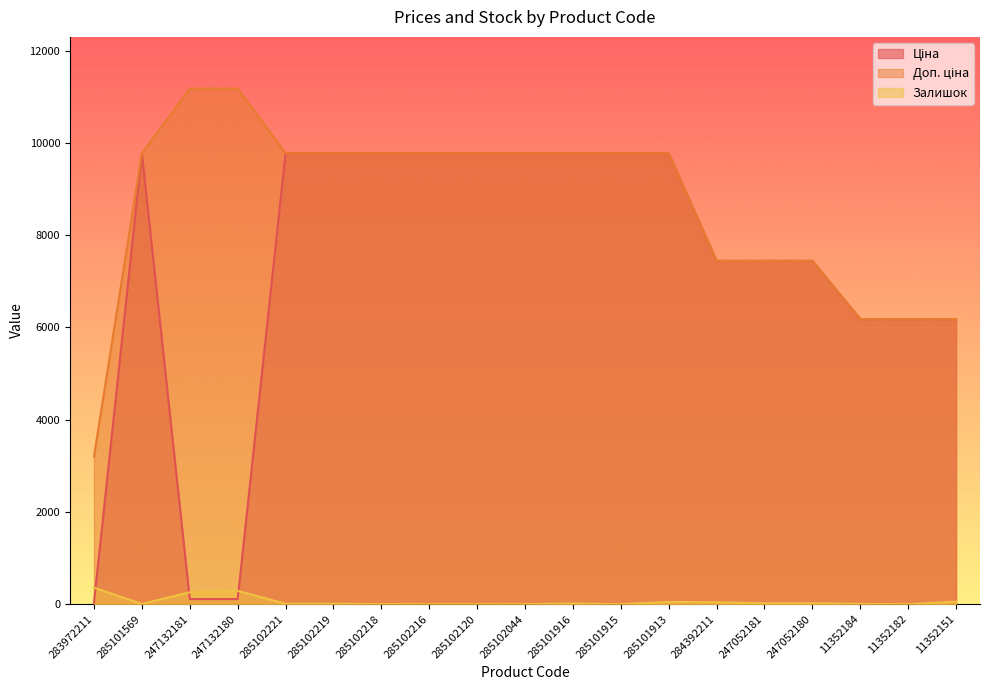

Does the chart have visible grid lines?

No